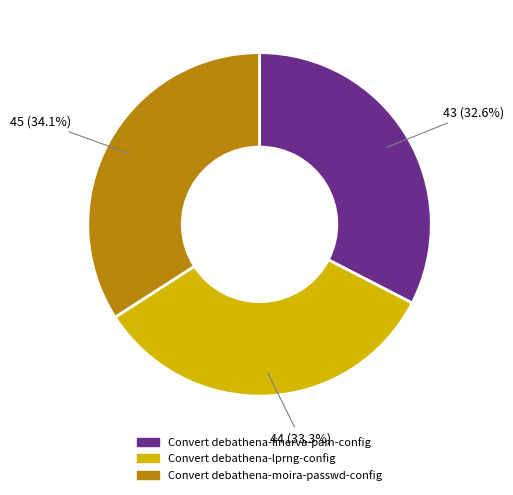

Which slice is the smallest?

Convert debathena-linerva-pam-config